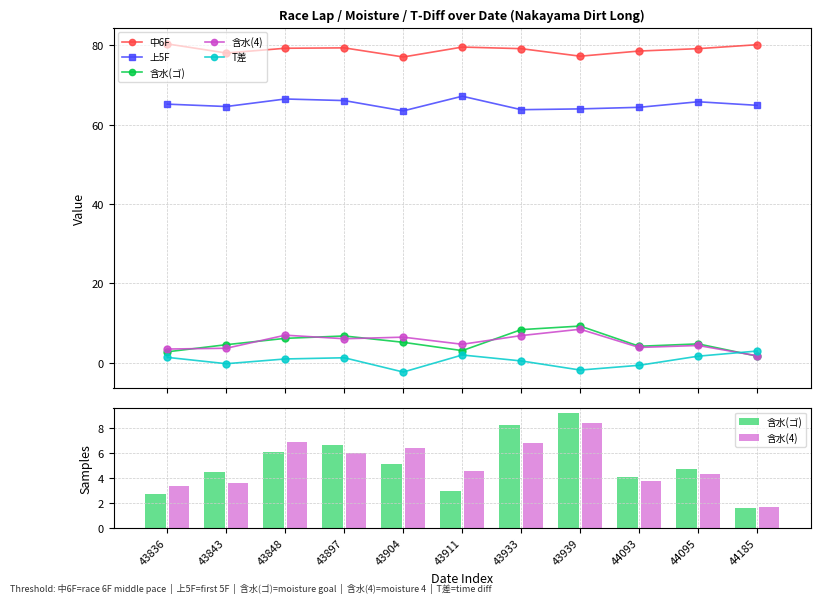

What value does the 上5F series have at 43848?

66.5